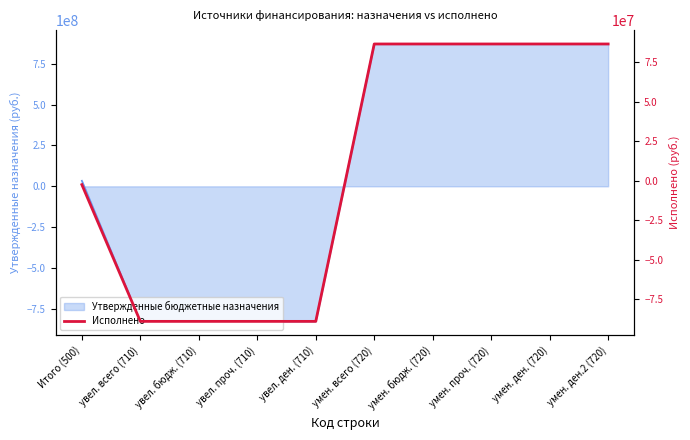

Read the value at умен. всего (720).

86618046.5